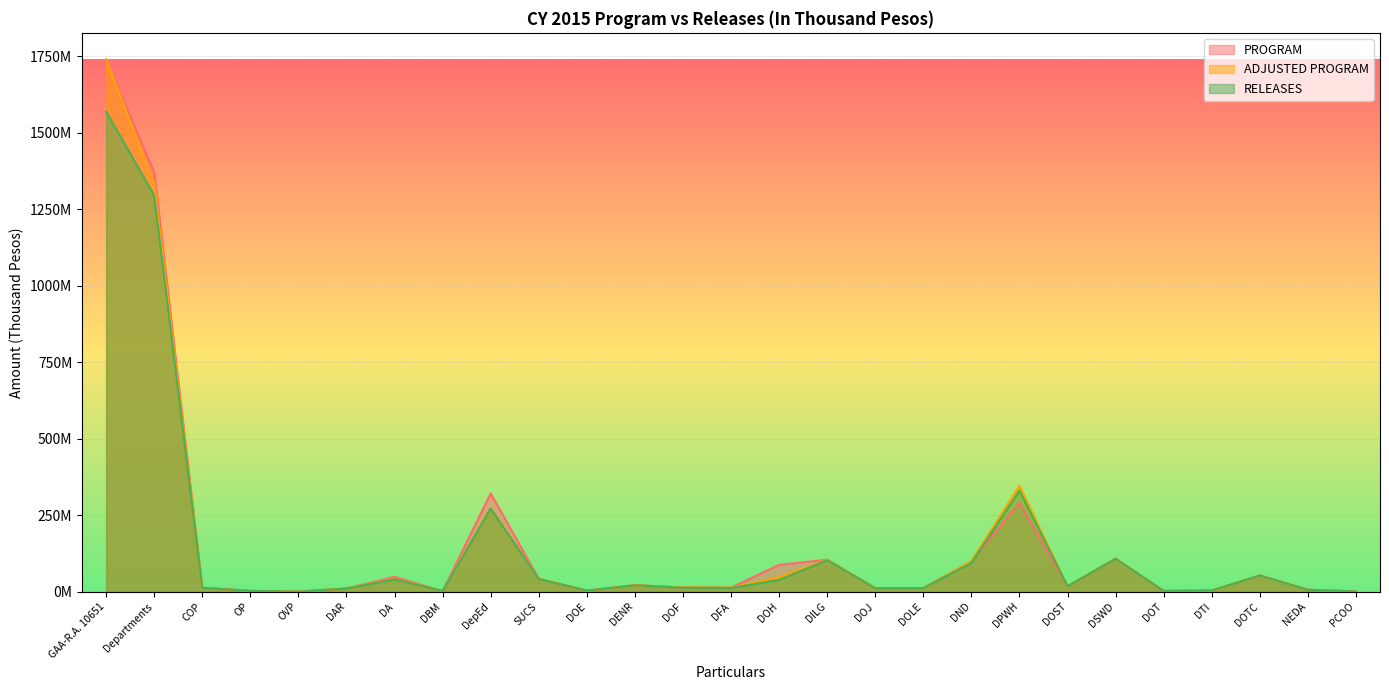

Which series has the largest range (max minus min)?

PROGRAM